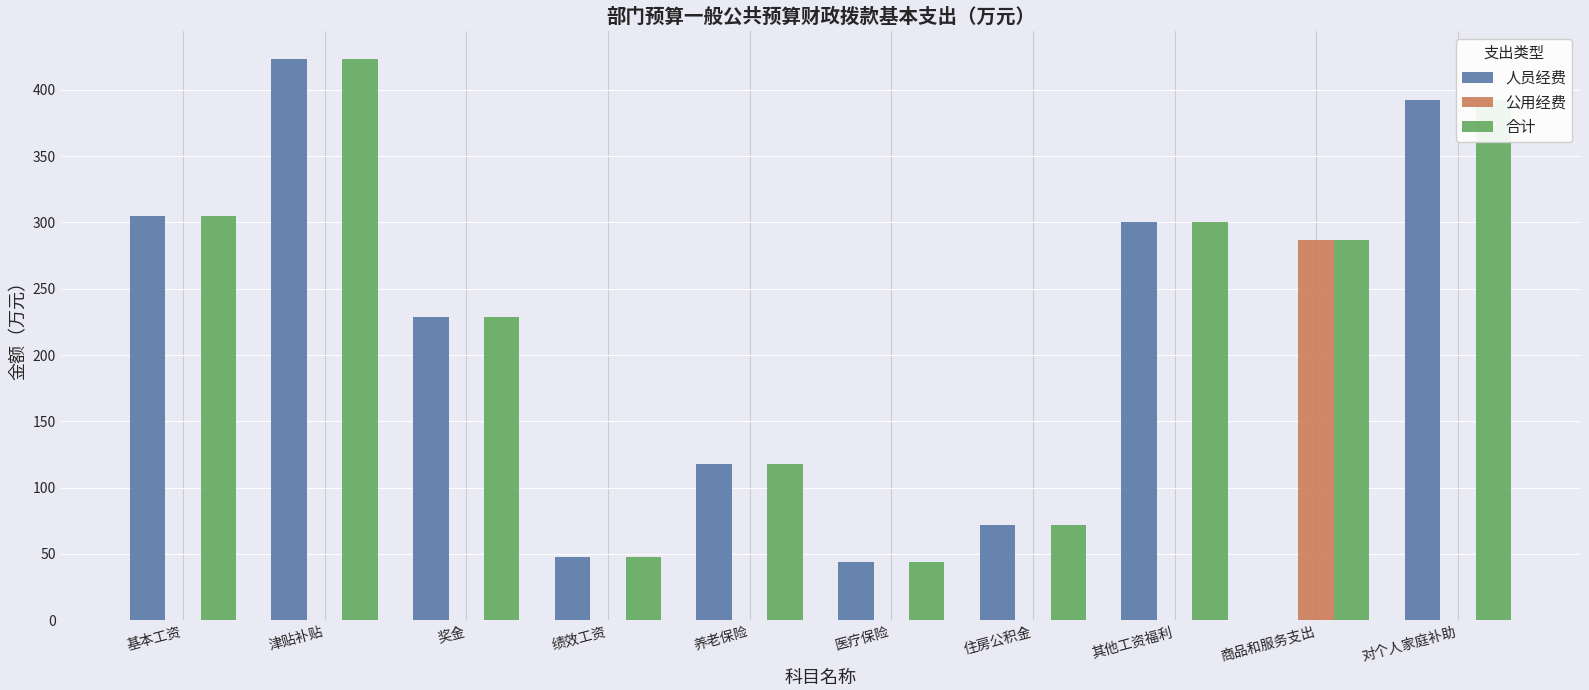

The value of 人员经费 at 其他工资福利 is 110.1. True or false?

False